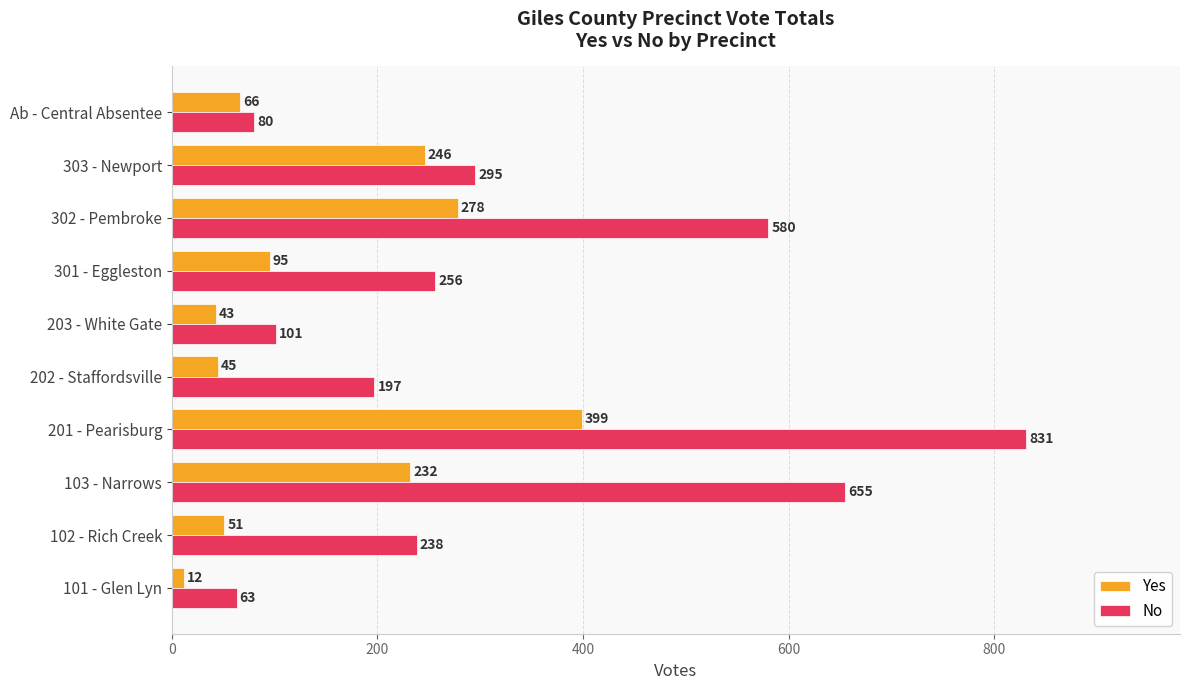

What is the sum of all No values?

3296